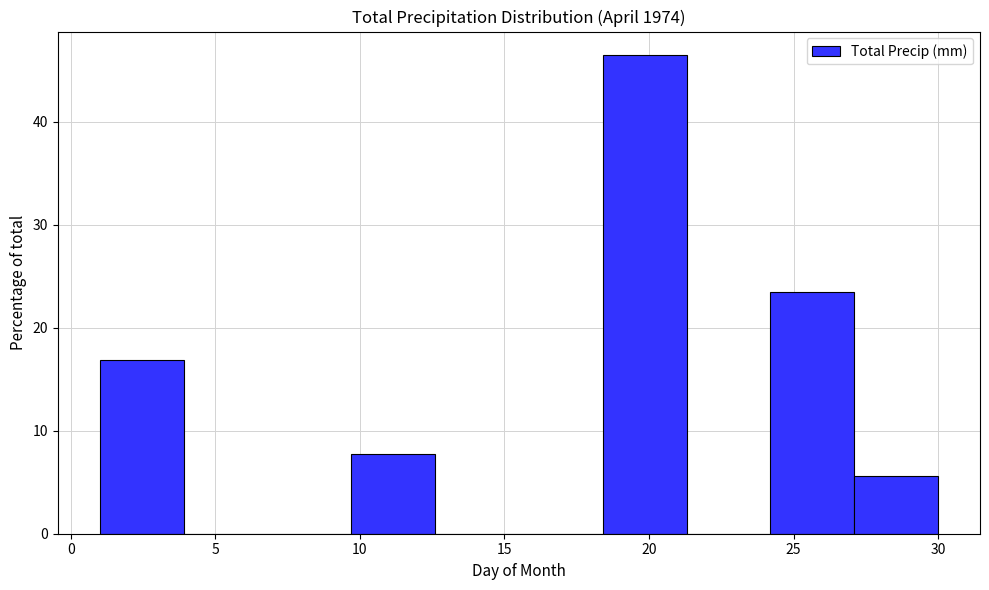

Reading left to right, list every bar in this chart as the range it spans on the x-axis followed by its height. Neither the bar edges nor the heights are printed on the chart, so give them approximately, as read against the axes.

1.0 to 3.9: 17
3.9 to 6.8: 0
6.8 to 9.7: 0
9.7 to 12.6: 8
12.6 to 15.5: 0
15.5 to 18.4: 0
18.4 to 21.3: 46
21.3 to 24.2: 0
24.2 to 27.1: 23
27.1 to 30.0: 6